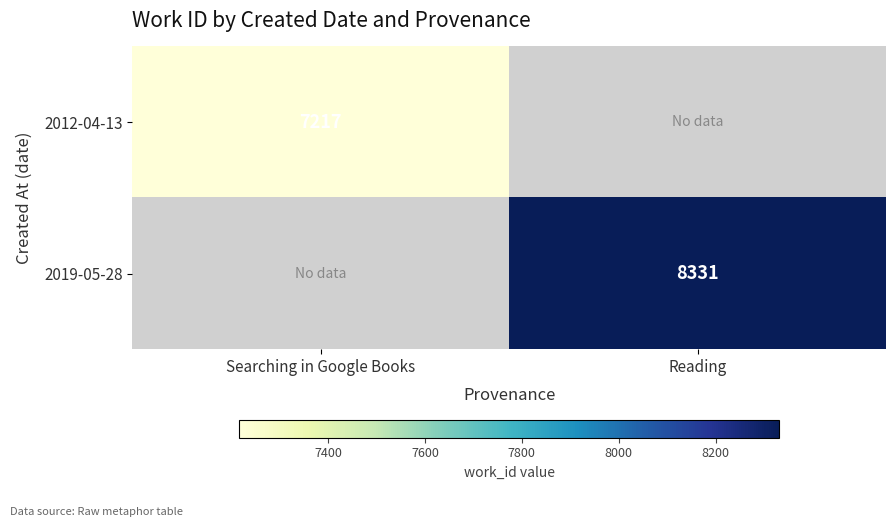

What is the greatest value displayed?

8331.0